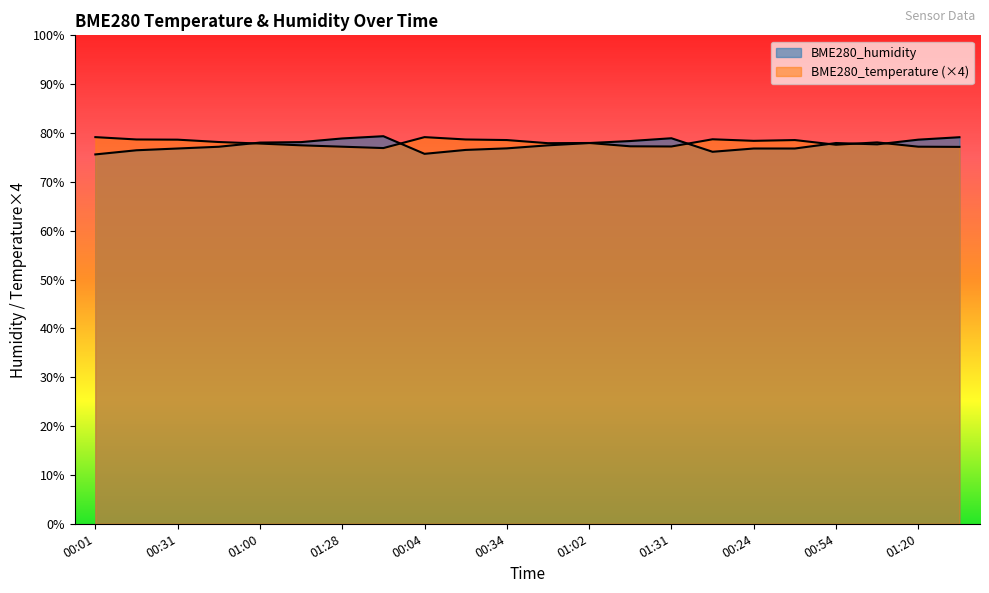

What is the difference between the highest and lowest values at 00:04?

3.4